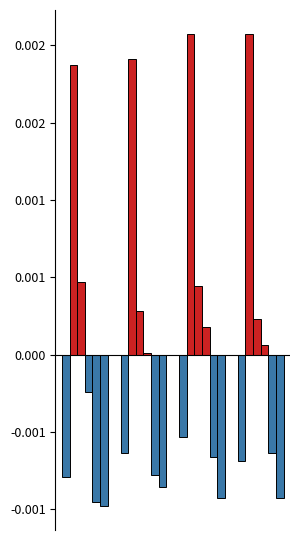

Does the chart contain stacked bars?

No